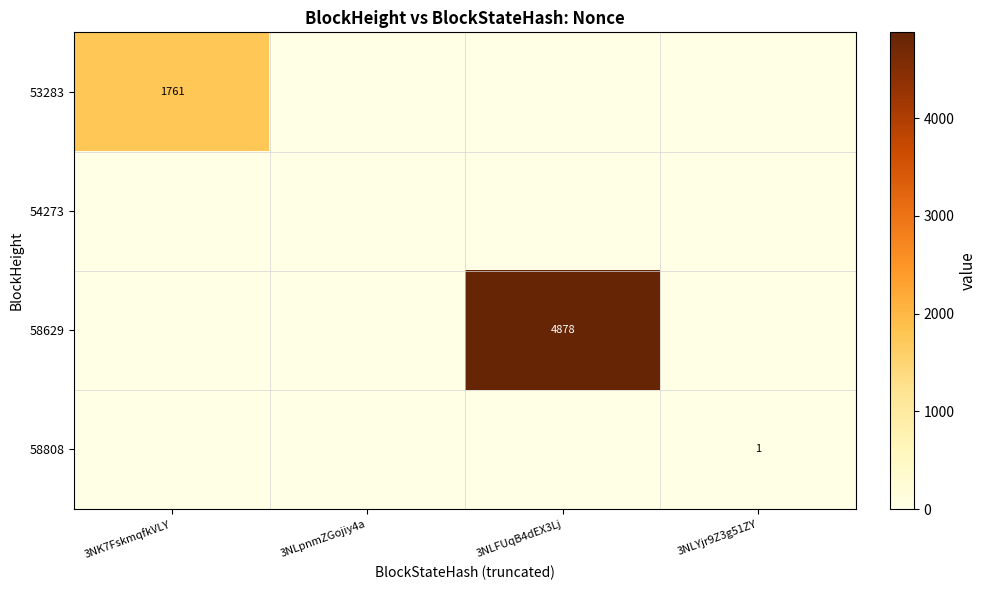

Is the value of 53283 at 3NK7FskmqfkVLY greater than the value of 58629 at 3NLFUqB4dEX3Lj?

No